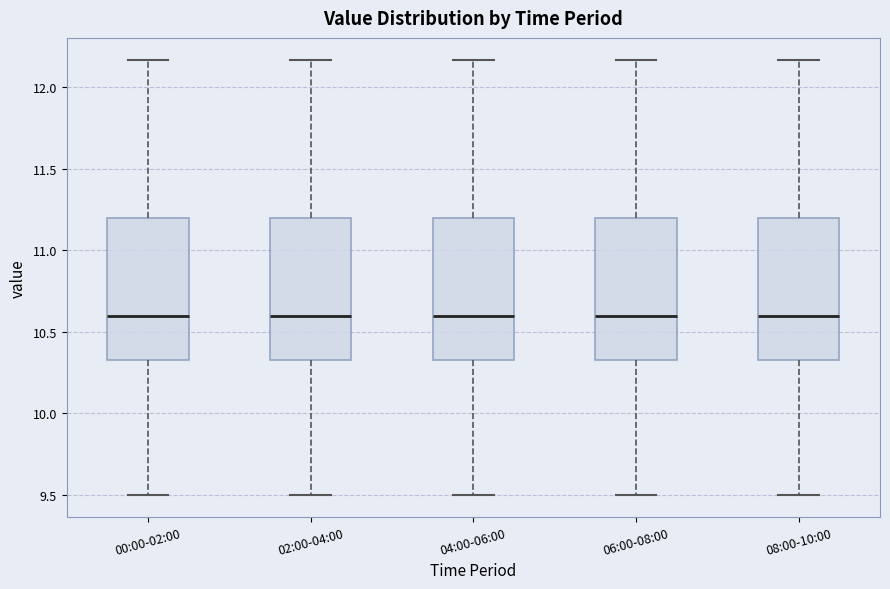

Reading left to right, read every box against the y-axis: the position of its median line, the range the box covers, and the ends of its whiskers. The values are not printed on the chart, so give them approximately, as read against the axis.

00:00-02:00: median 10.60, box 10.35 to 11.20, whiskers 9.50 to 12.15
02:00-04:00: median 10.60, box 10.35 to 11.20, whiskers 9.50 to 12.15
04:00-06:00: median 10.60, box 10.35 to 11.20, whiskers 9.50 to 12.15
06:00-08:00: median 10.60, box 10.35 to 11.20, whiskers 9.50 to 12.15
08:00-10:00: median 10.60, box 10.35 to 11.20, whiskers 9.50 to 12.15